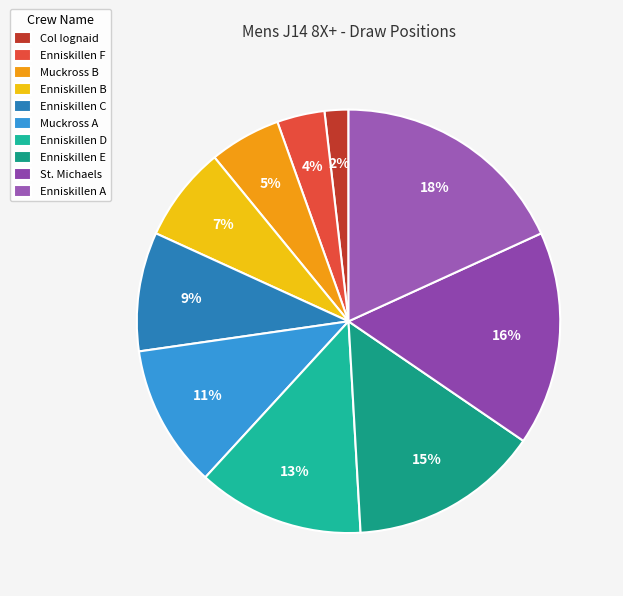

How many slices are in this pie chart?

10